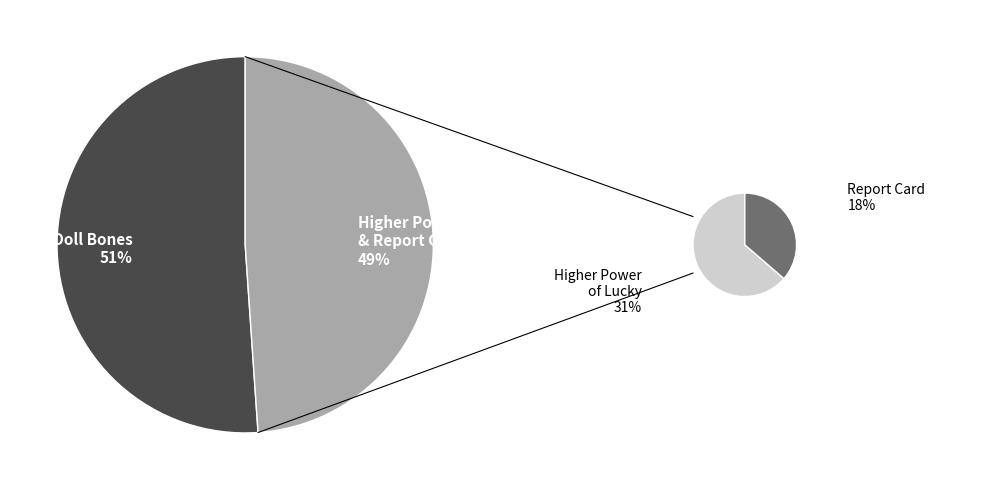

To the nearest percent, what is the combined percentage of Report Card and Doll Bones?

69%